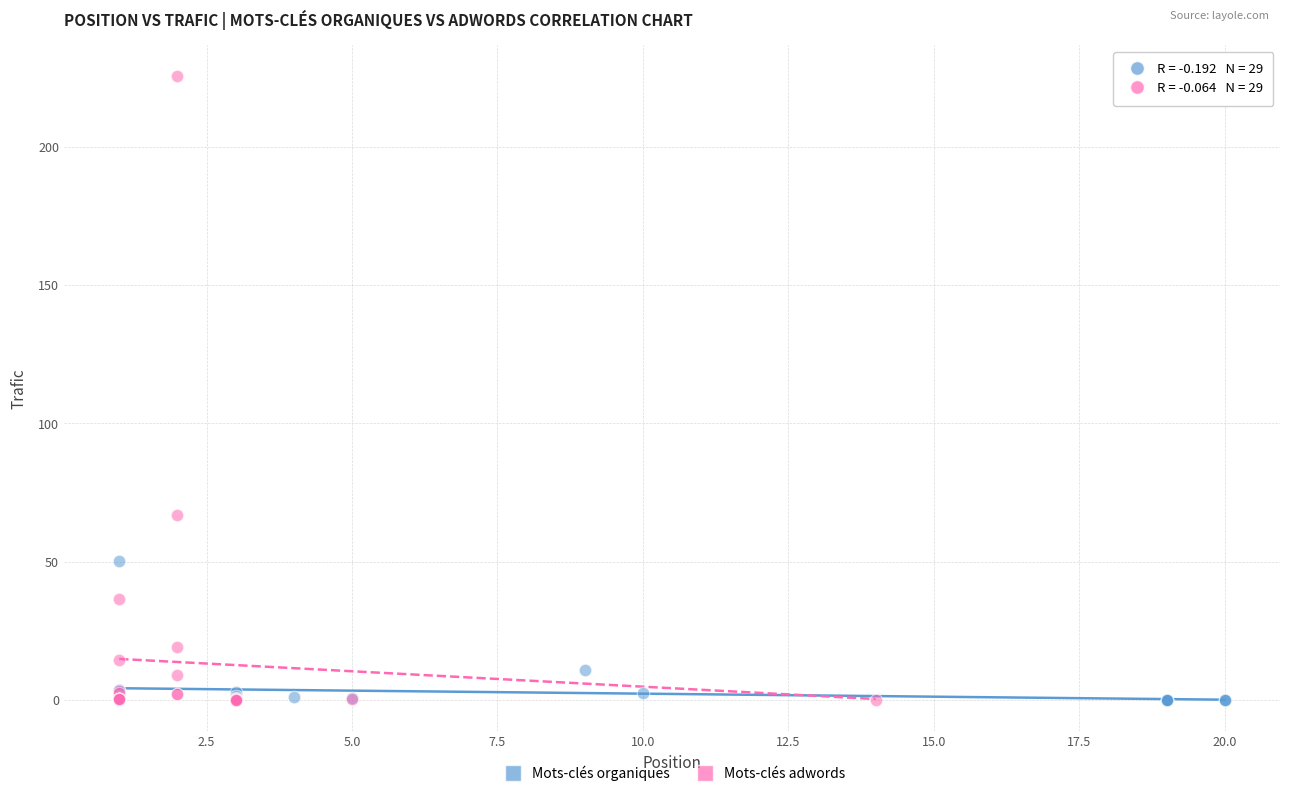

What are all the series names shown in the legend?

Mots-clés organiques, Mots-clés adwords